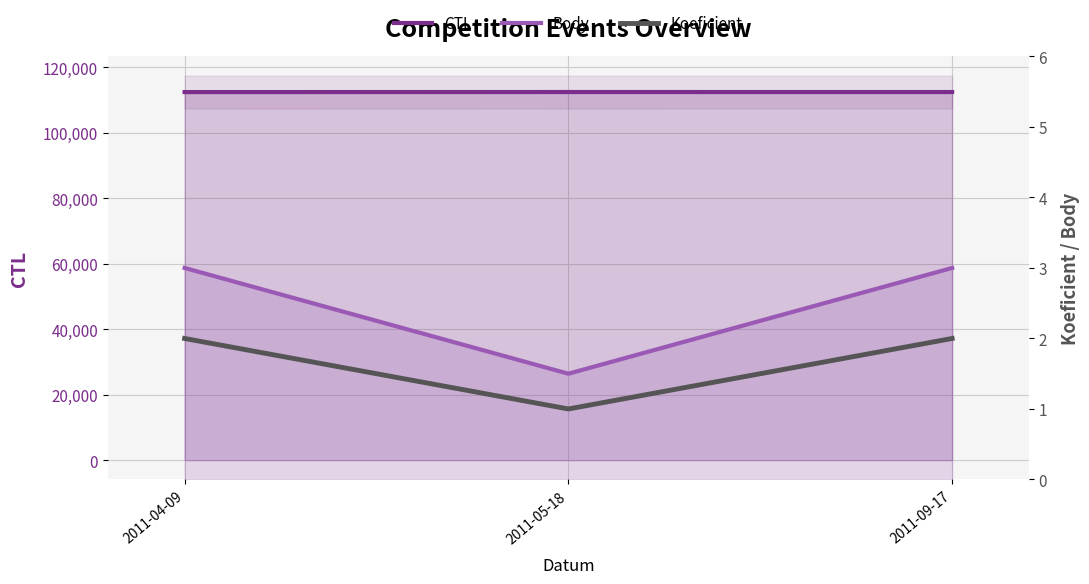

Between 2011-04-09 and 2011-09-17, which series saw the biggest shift?

CTL